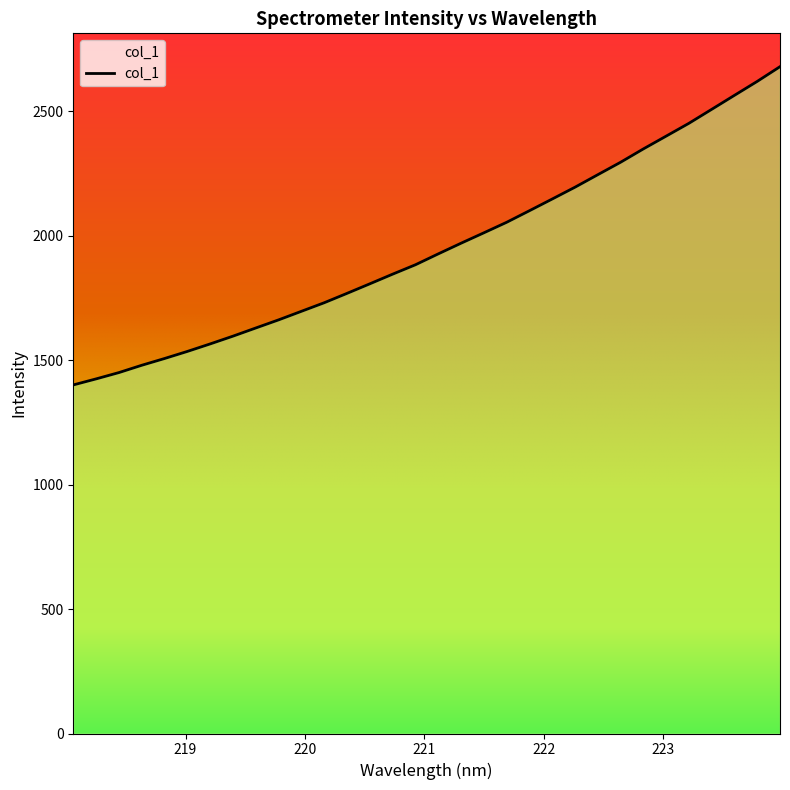

Does the chart have visible grid lines?

No